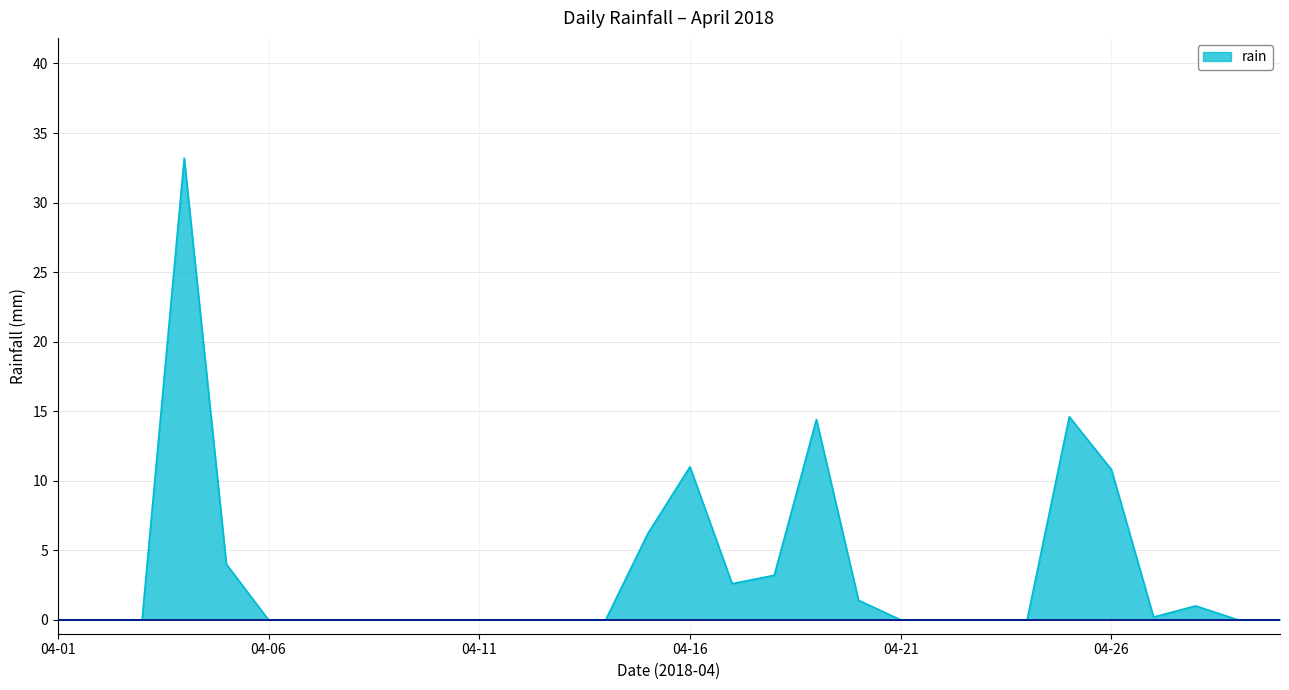

What is the difference between the maximum and minimum values?

33.2